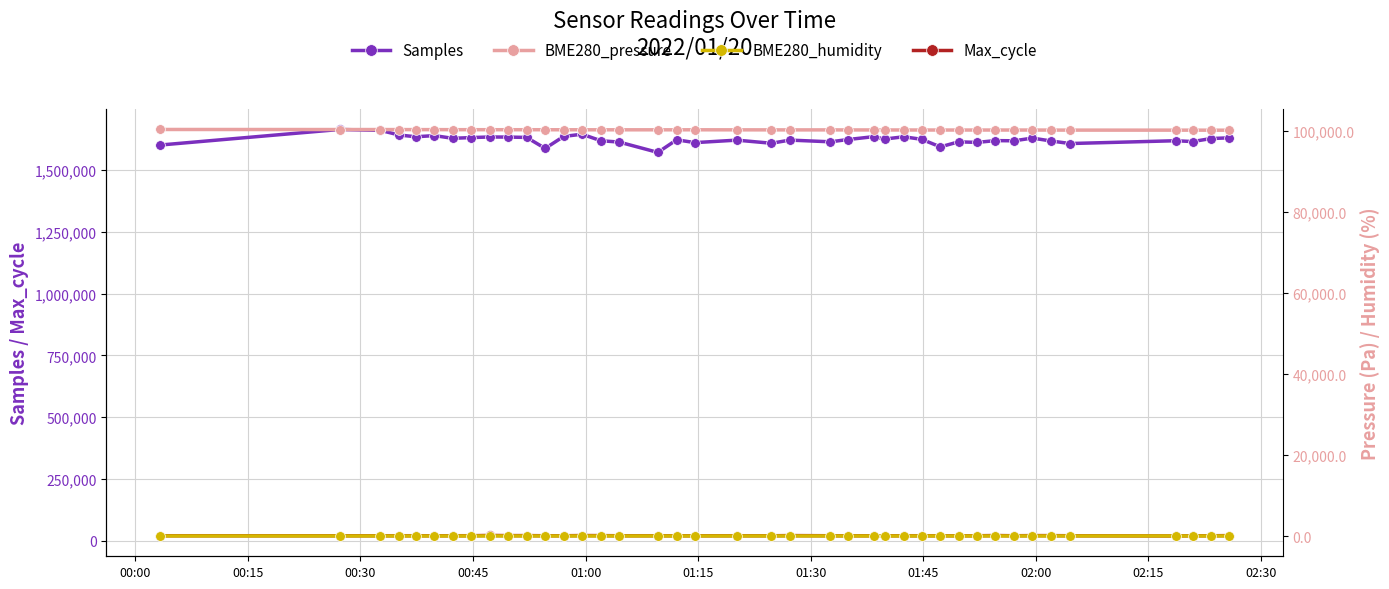

True or false: Samples and Max_cycle cross at least once.

False